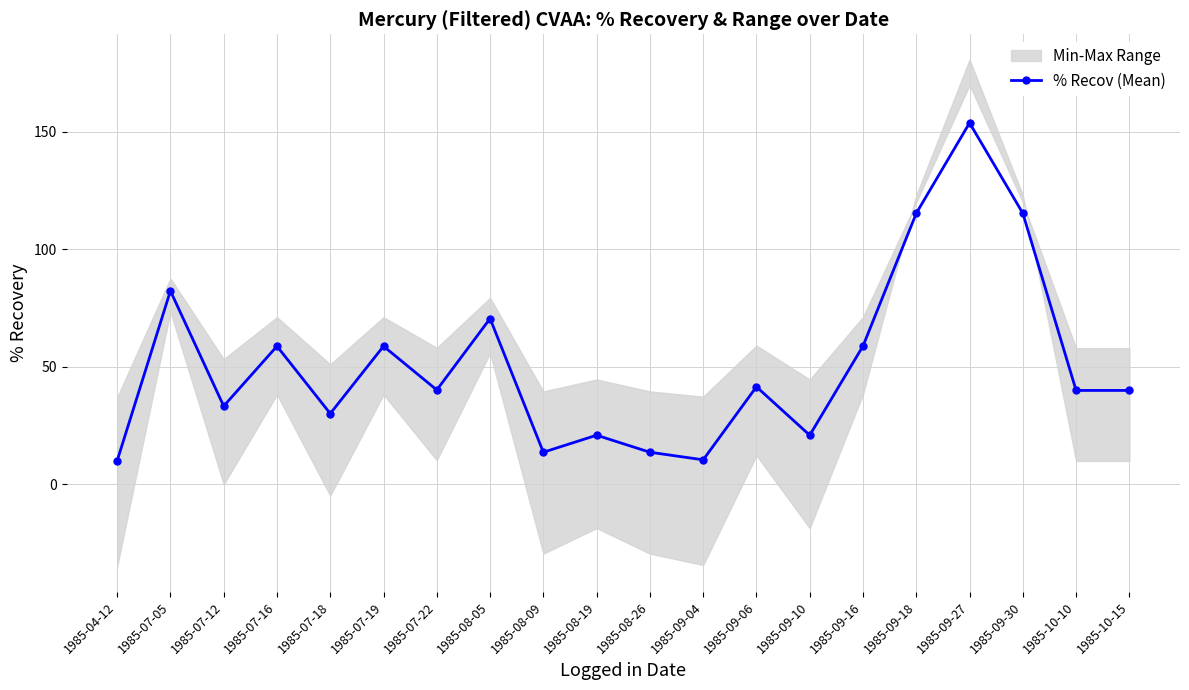

At which category does the chart reach its minimum across all series?

1985-04-12